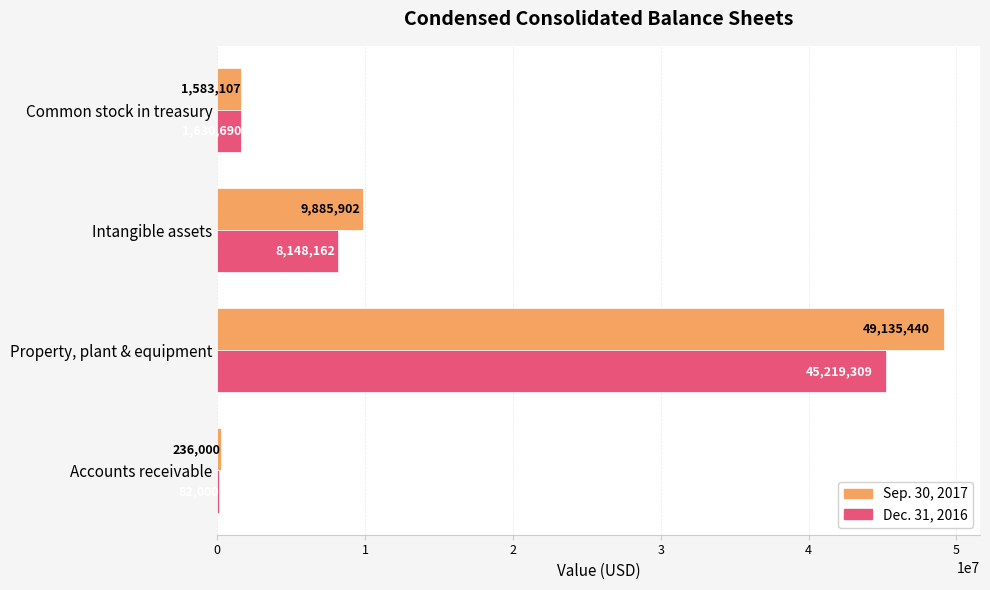

Which series has the largest total across all categories?

Sep. 30, 2017